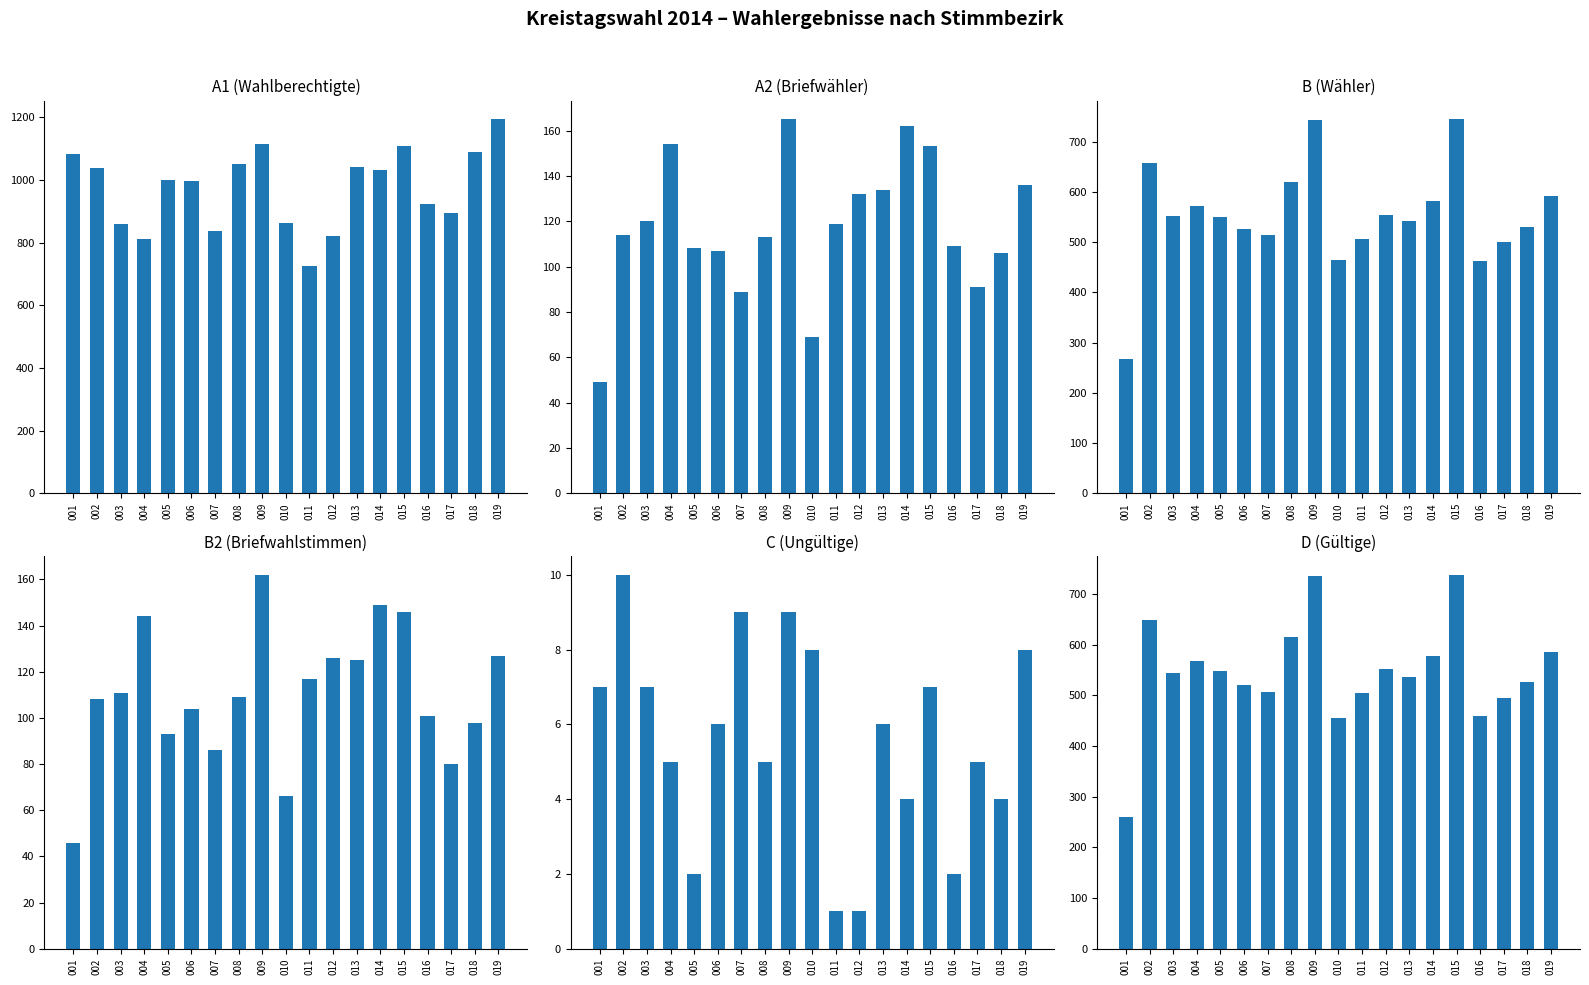

What is the sum of all B2 values?

2098